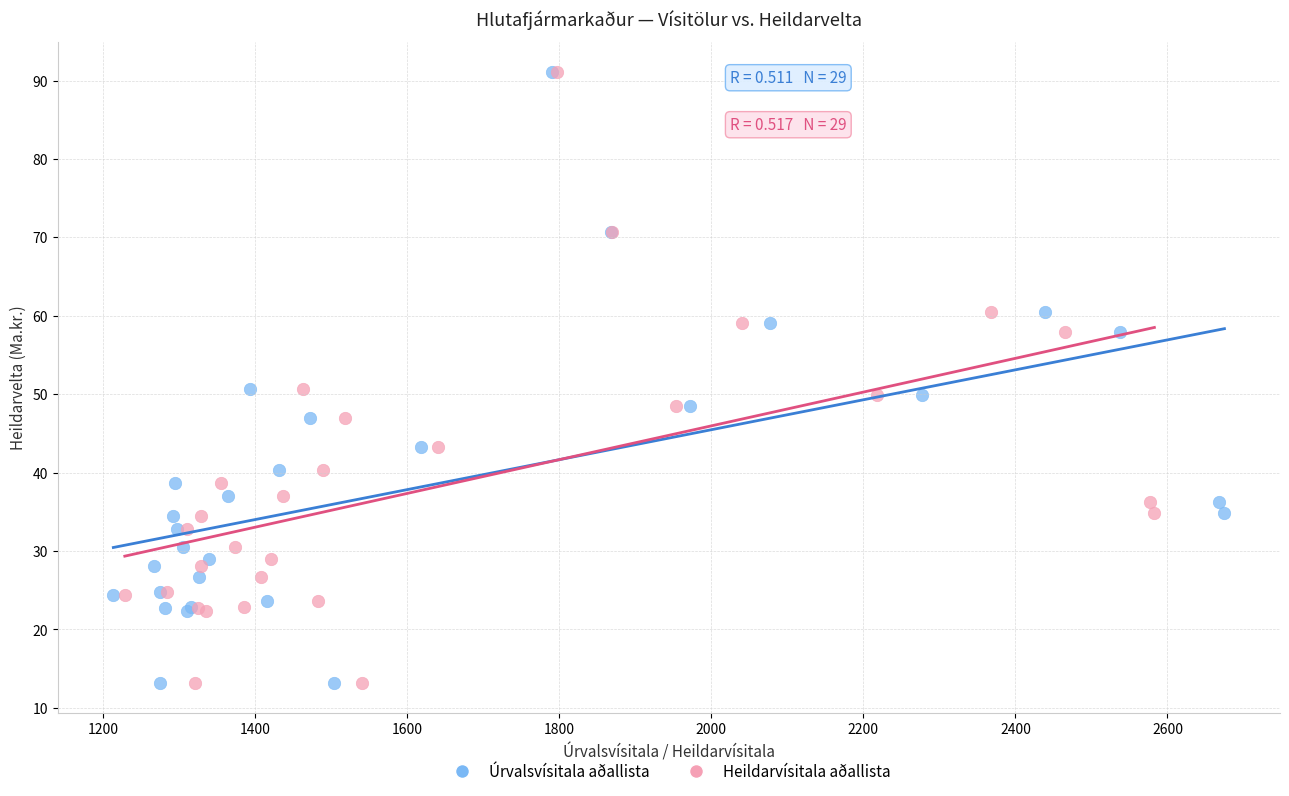

What are all the series names shown in the legend?

Úrvalsvísitala aðallista, Heildarvísitala aðallista